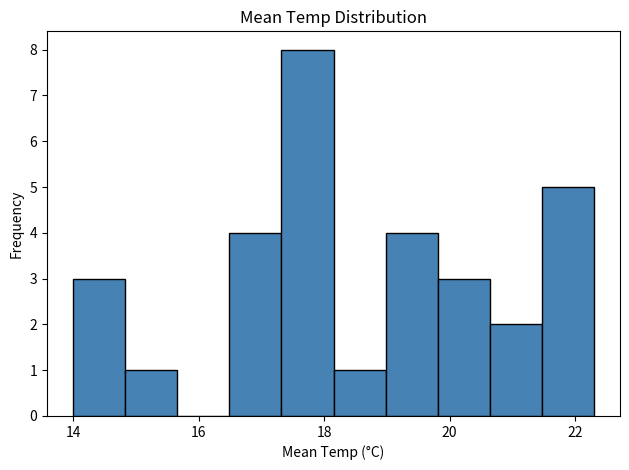

Over which range of the x-axis is the bar tallest?

17.4 to 18.2